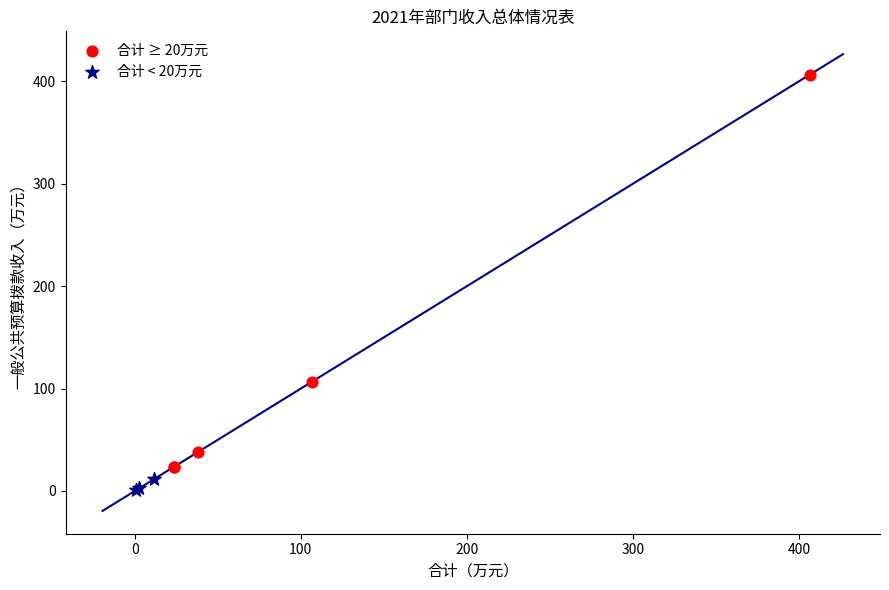

Which series has the widest spread of Y values?

合计 ≥ 20万元